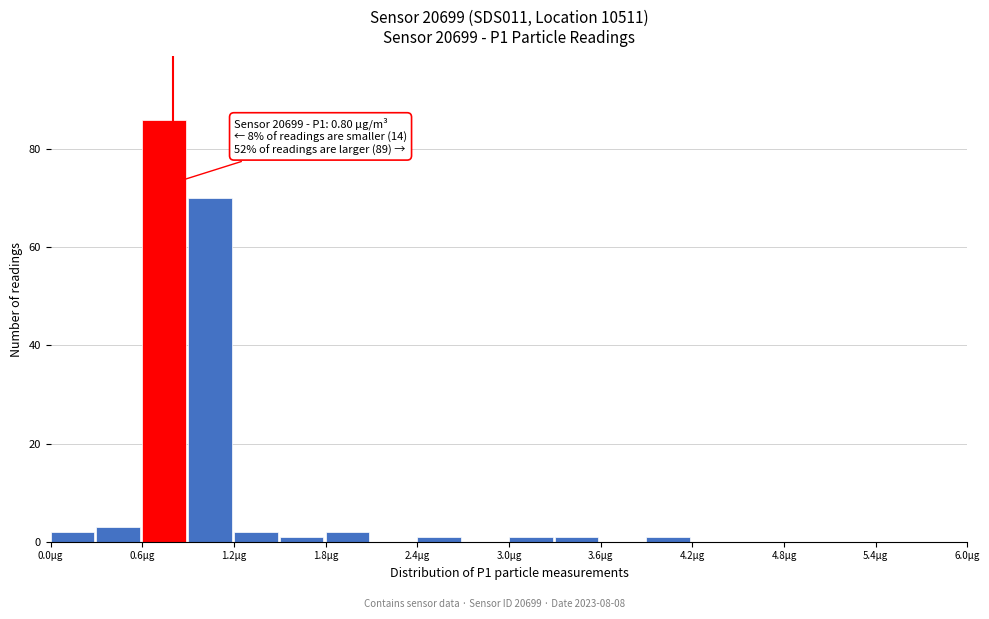

Around what value on the x-axis is the tallest bar? Give the approximate position of its centre, as read against the axis.

0.7